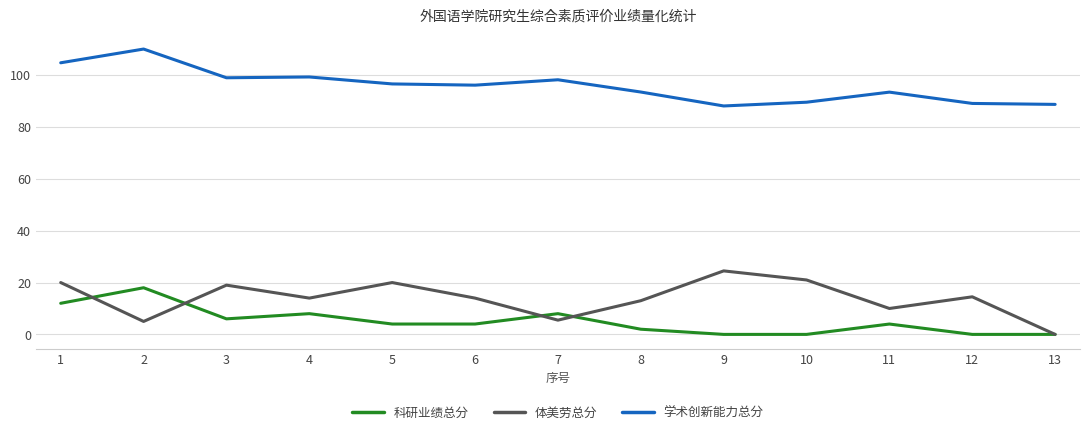

Is it true that 学术创新能力总分 equals 120.6 at 12?

False